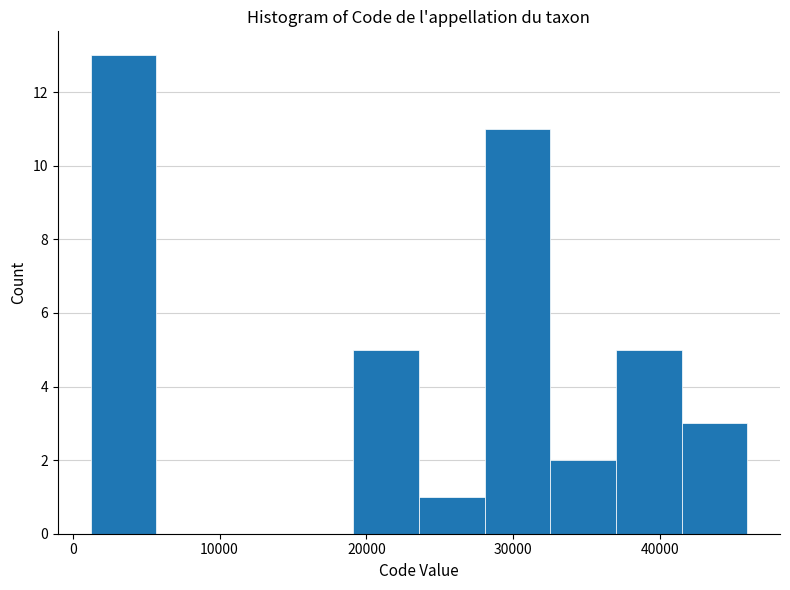

Reading left to right, transcribe this chart: for each bar, give the range it covers on the x-axis and its height. Neither the bar edges nor the heights are printed on the chart, so give them approximately, as read against the axes.

1000 to 6000: 13
6000 to 10000: 0
10000 to 15000: 0
15000 to 19000: 0
19000 to 24000: 5
24000 to 28000: 1
28000 to 33000: 11
33000 to 37000: 2
37000 to 41000: 5
41000 to 46000: 3